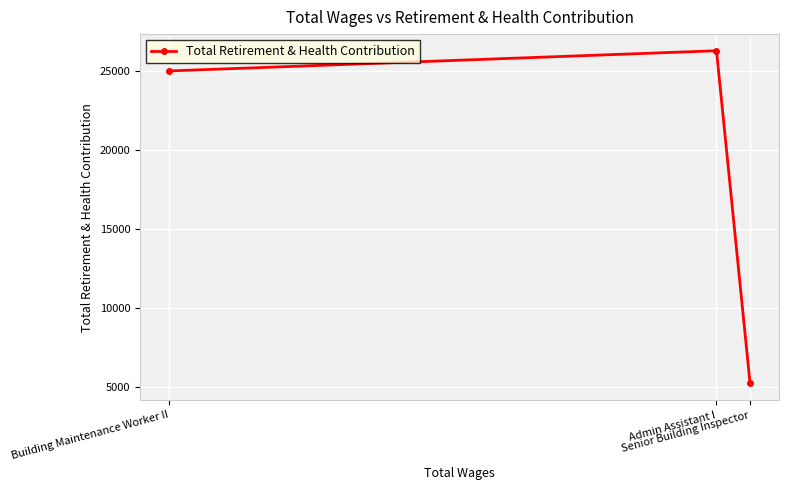

What is the smallest value displayed?

5250